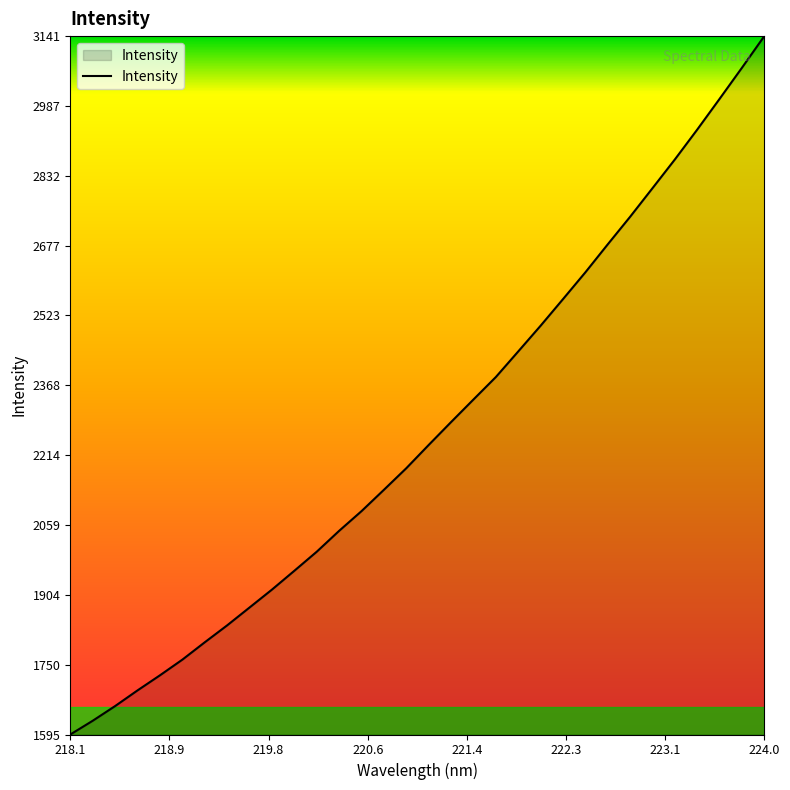

What is the difference between the maximum and minimum values?

1545.8